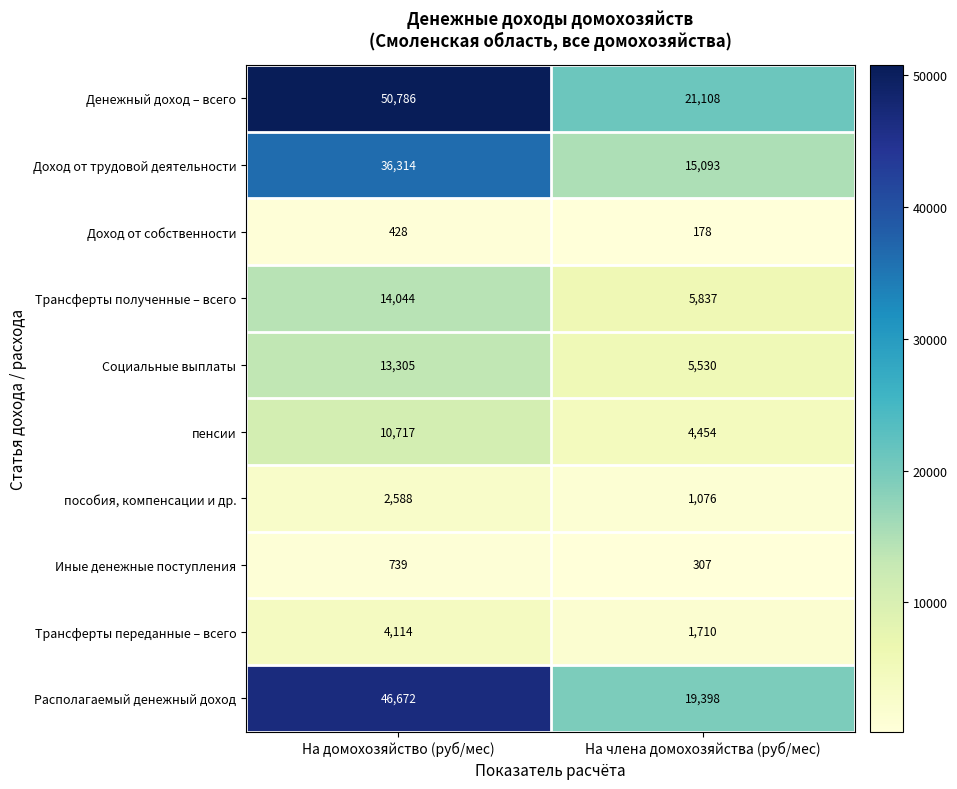

Which category has the highest value across all series?

На домохозяйство (руб/мес)